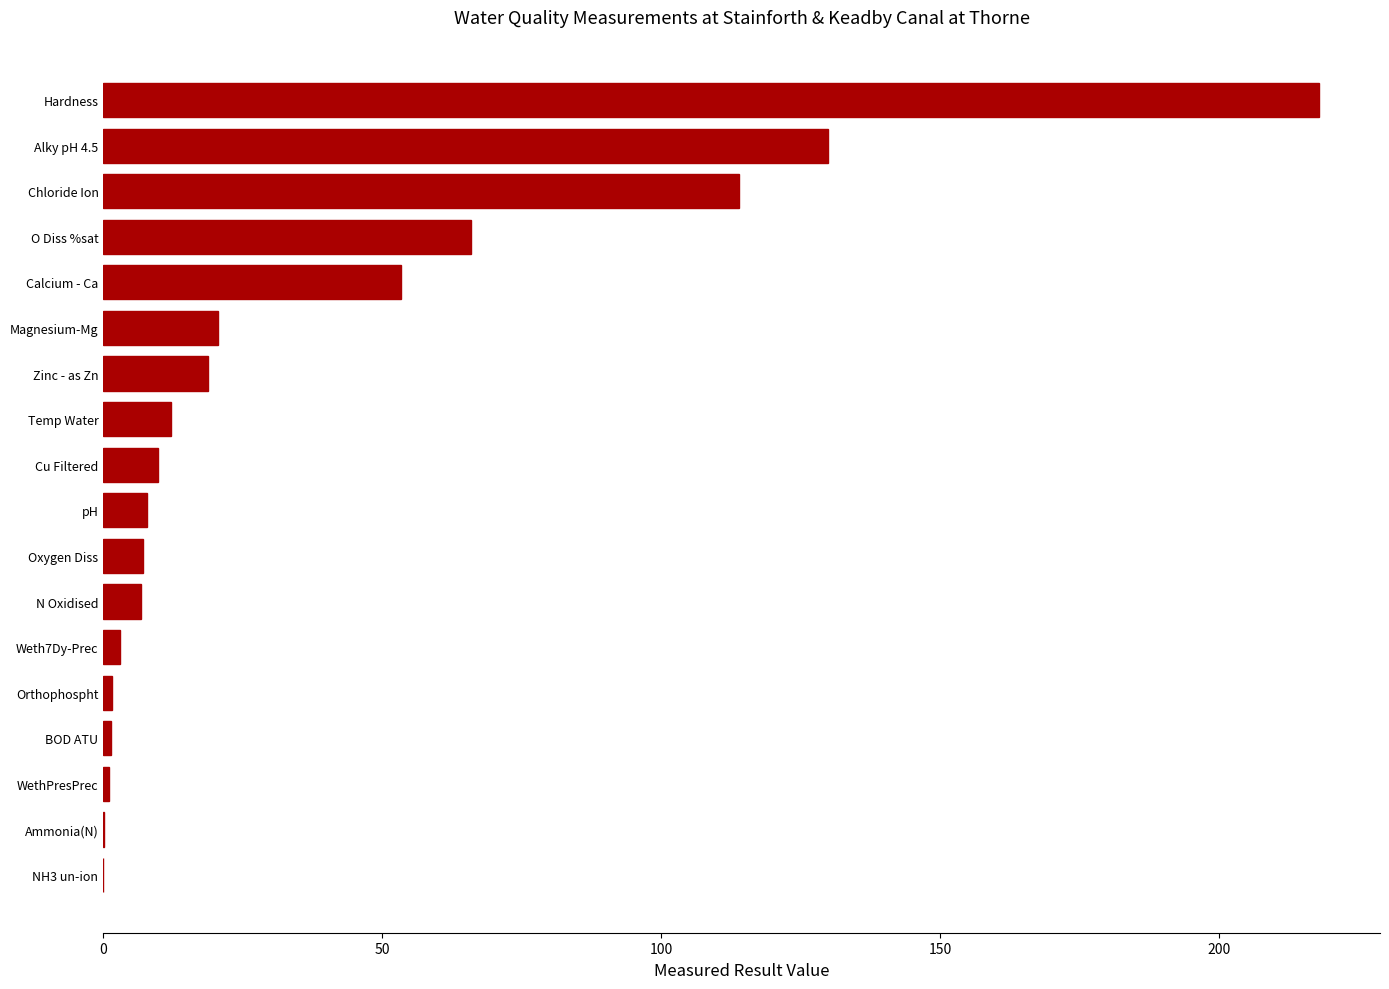

What value does the data have at O Diss %sat?

66.0